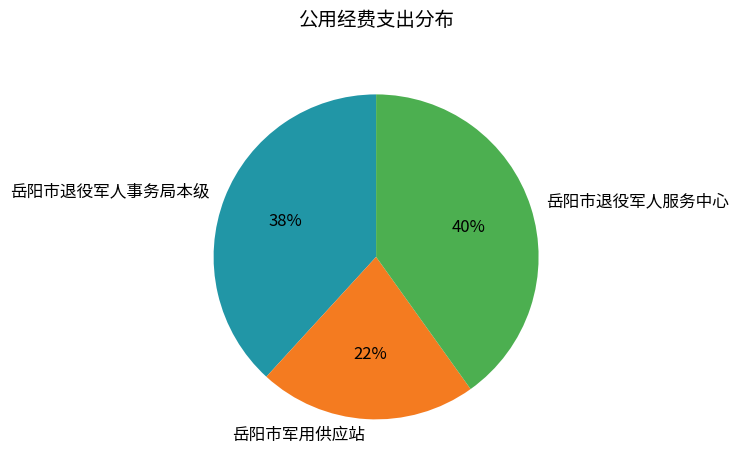

Rank the categories by value from lowest to highest.

岳阳市军用供应站, 岳阳市退役军人事务局本级, 岳阳市退役军人服务中心